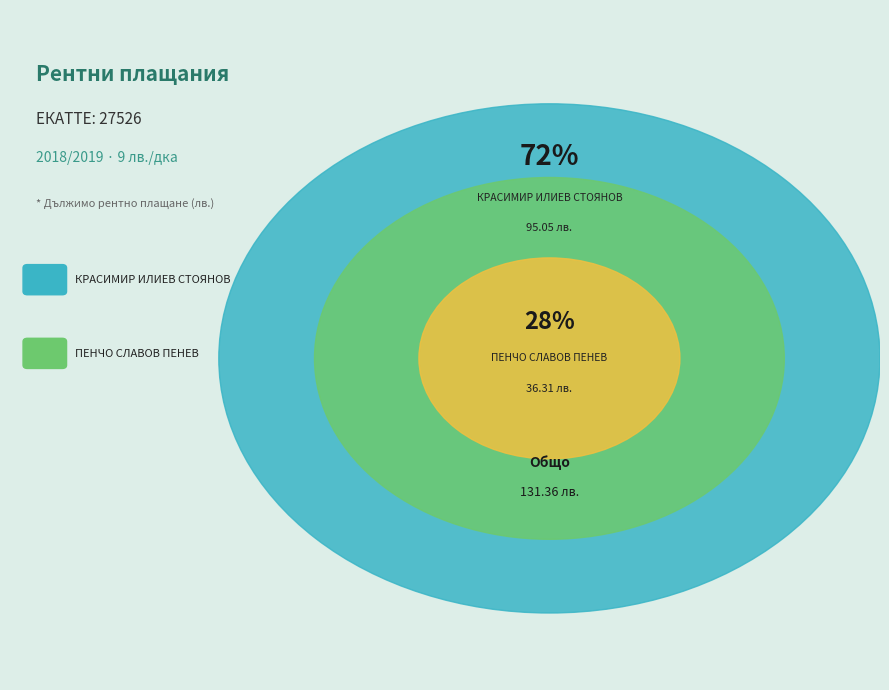

Which category has the smallest portion of the pie?

ПЕНЧО СЛАВОВ ПЕНЕВ